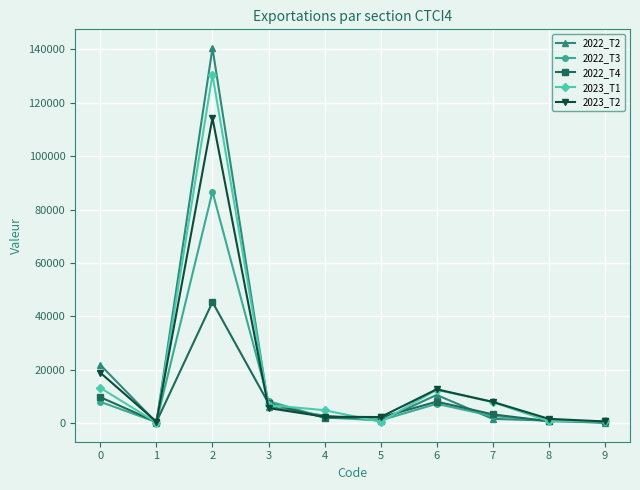

The value of 2022_T3 at 2 is 86705.1. True or false?

True